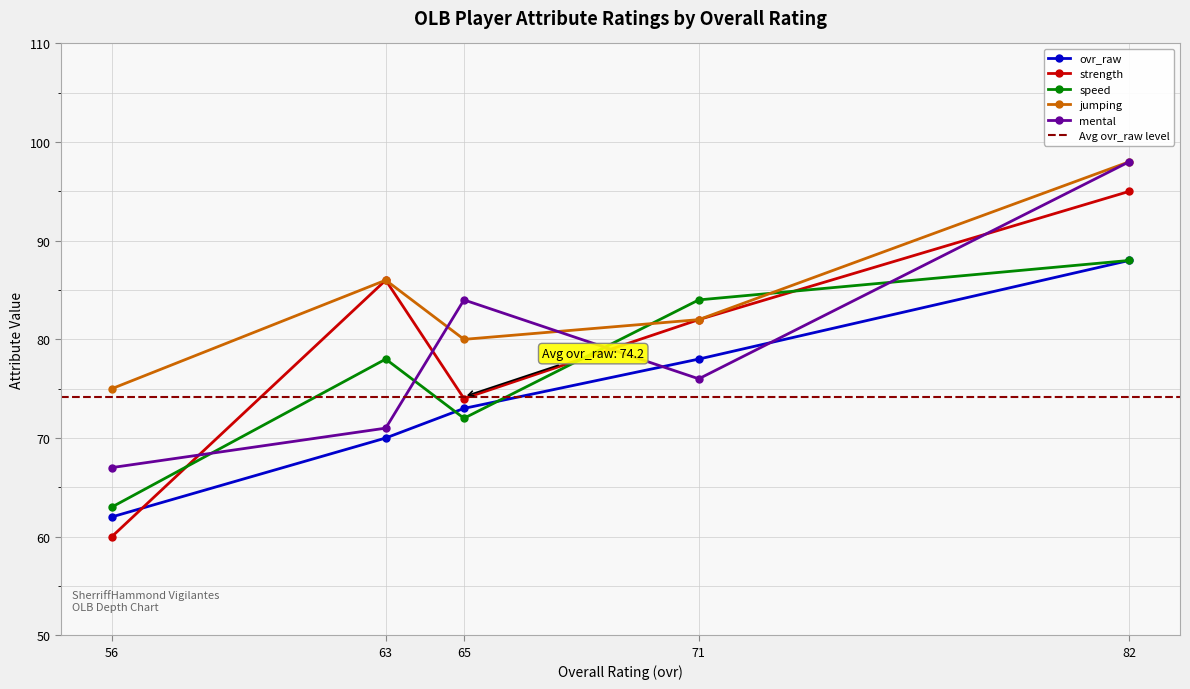

How many data points in mental are less than 76?

2